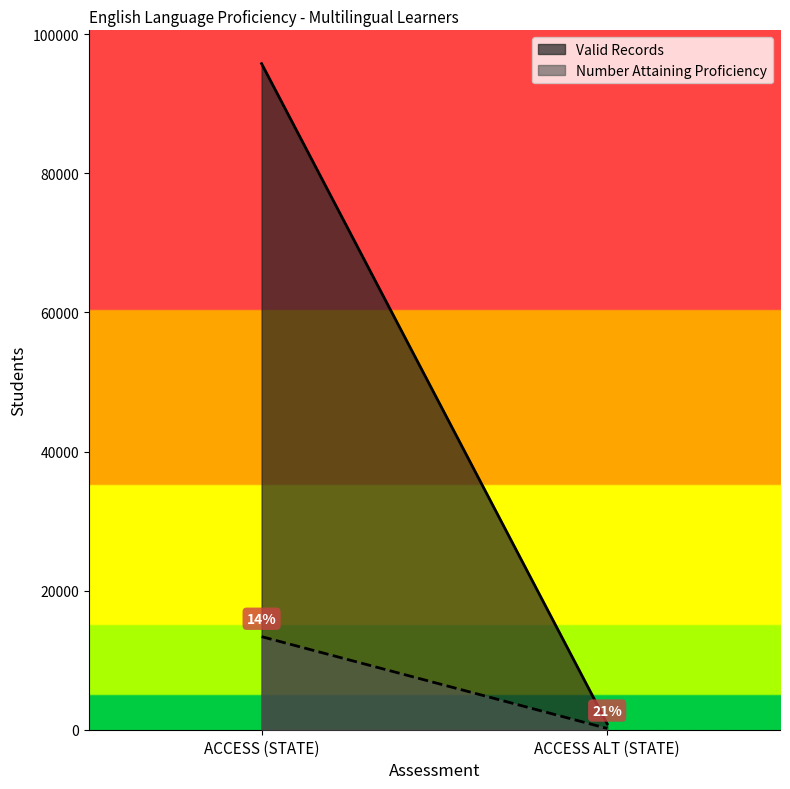

Is the value of Number Attaining Proficiency at ACCESS ALT (STATE) greater than the value of Valid Records at ACCESS (STATE)?

No